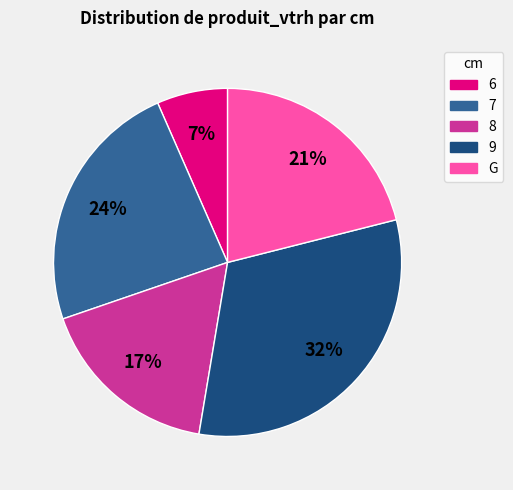

Combined, do 7 and G account for over 50%?

No